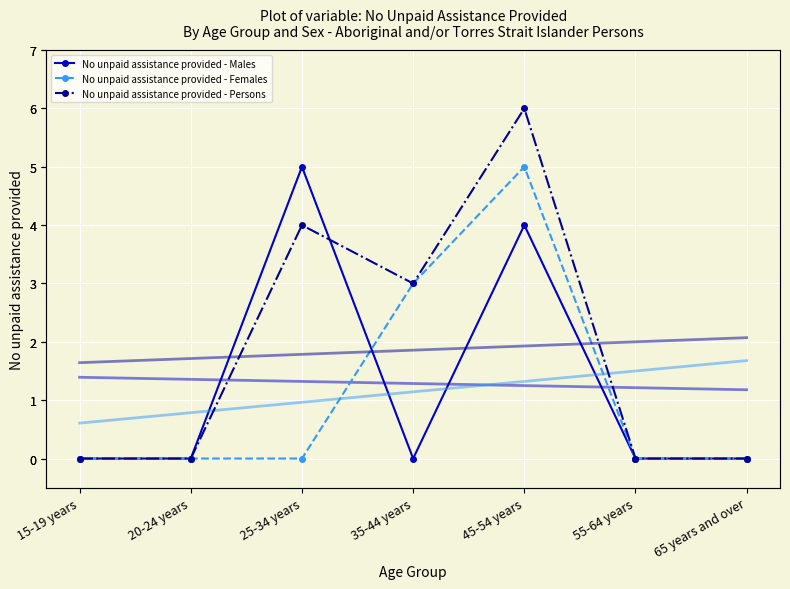

How many times do No unpaid assistance provided - Females and No unpaid assistance provided - Males cross each other?

1